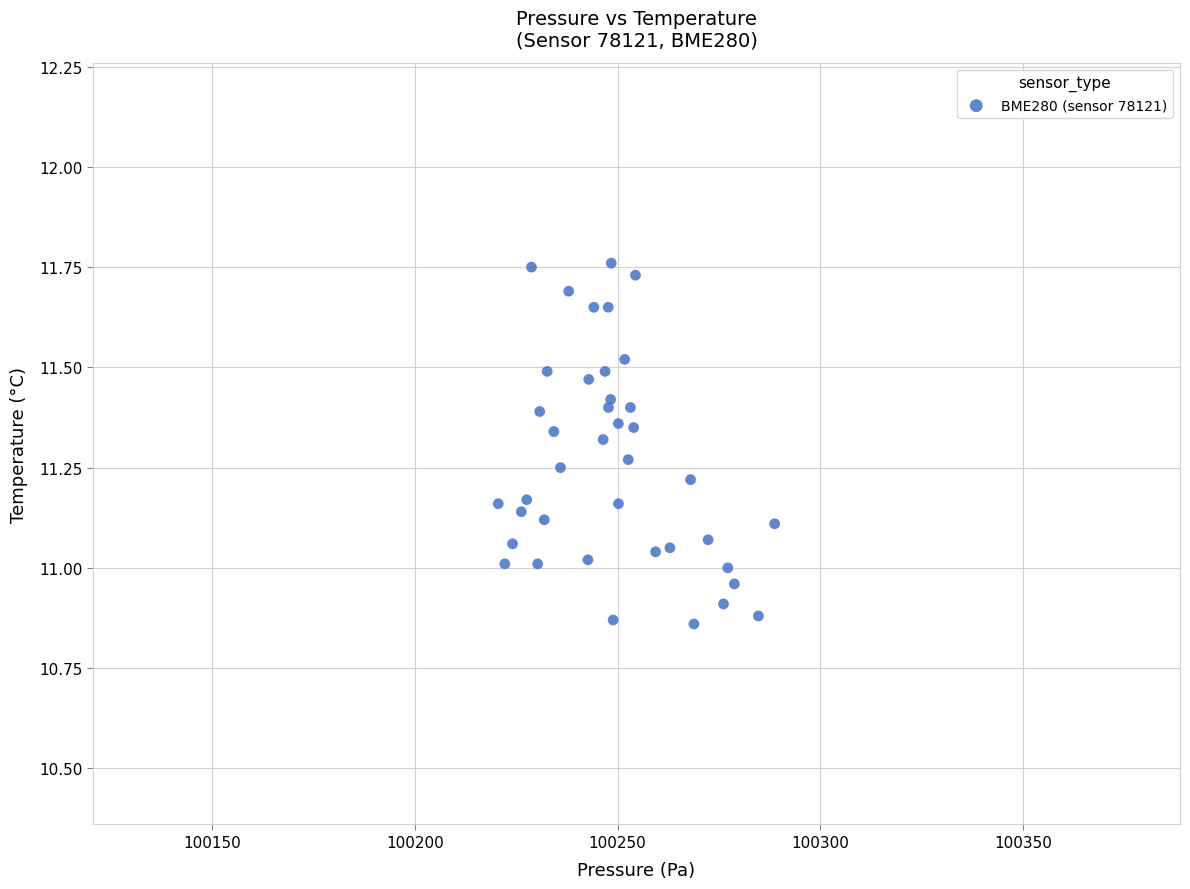

What is the range of X values (max minus min)?

68.2